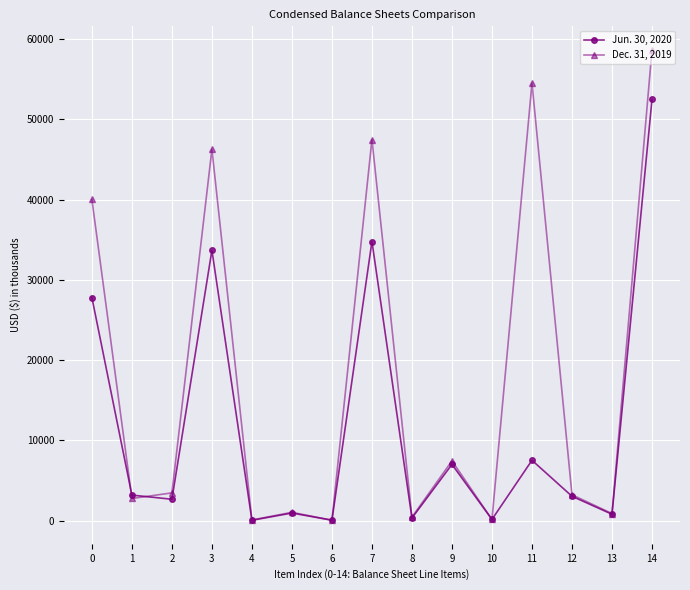

Between which two adjacent categories do Dec. 31, 2019 and Jun. 30, 2020 first intersect?

0 and 1